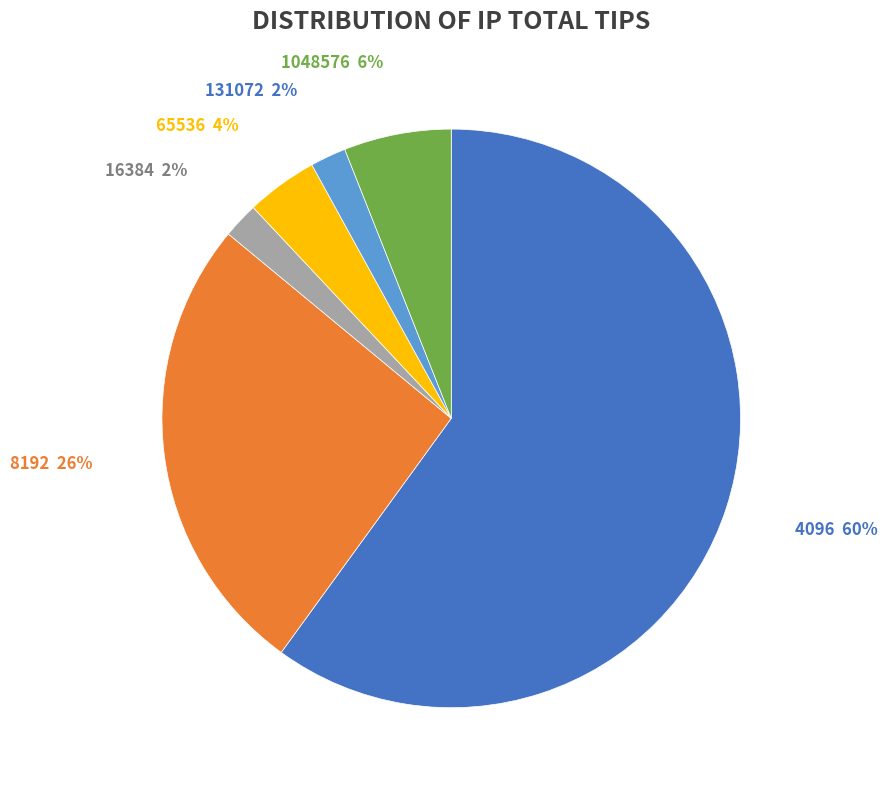

How many slices are in this pie chart?

6